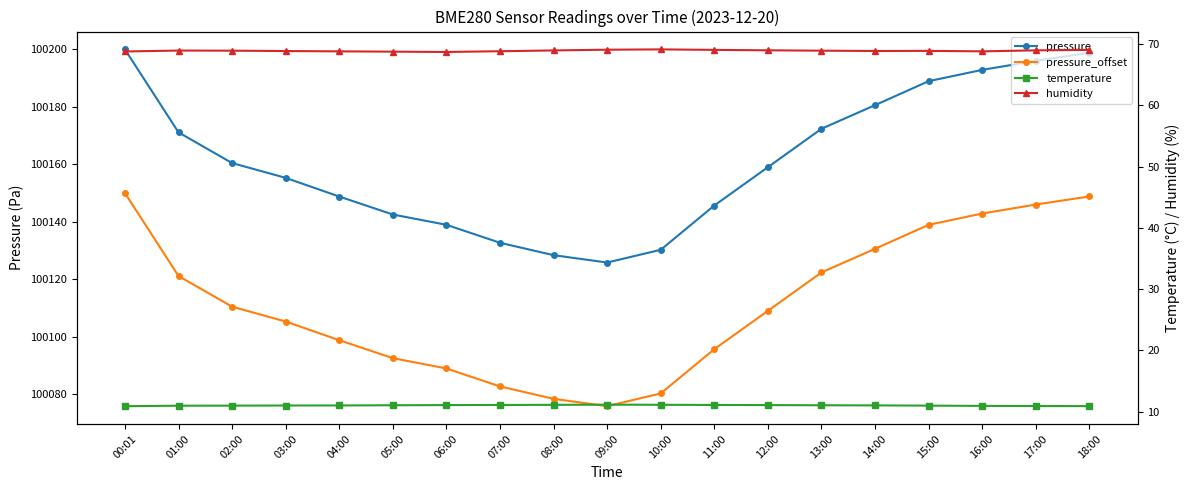

What is the highest value of the temperature series?

11.2